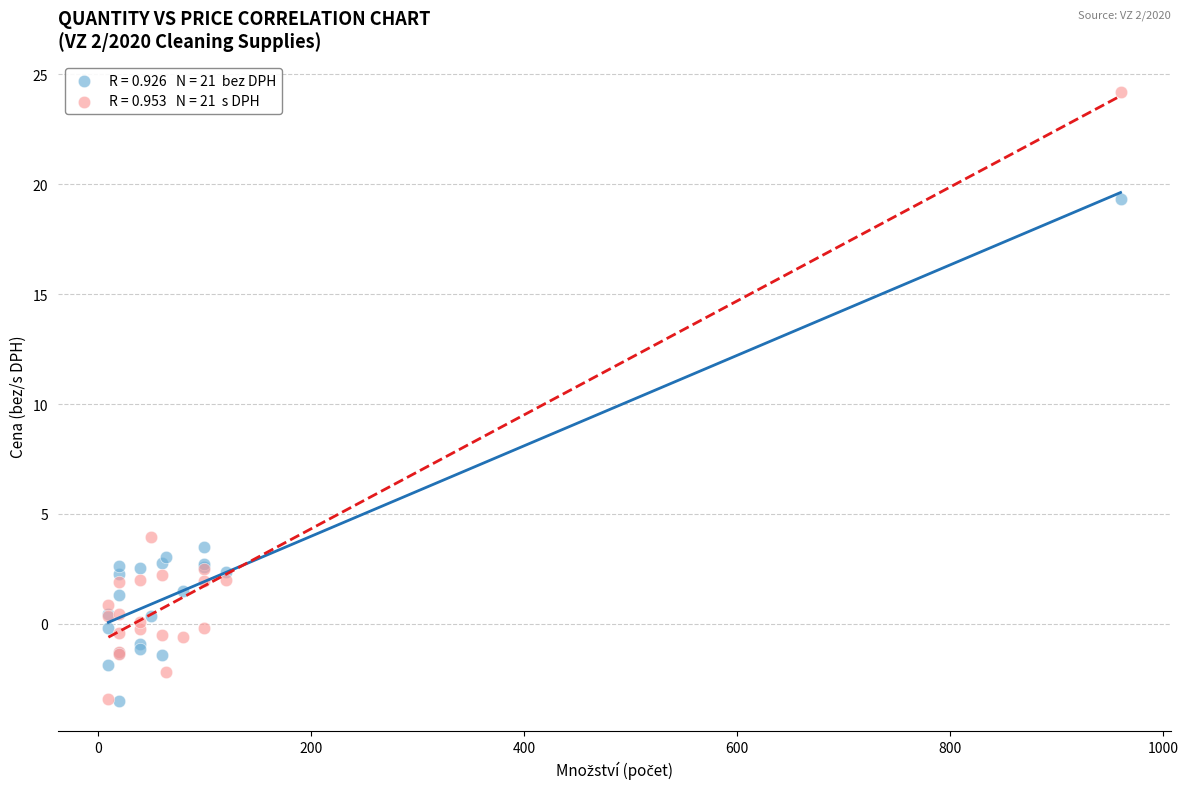

Across all series, what Y value is closest to 10?

3.9